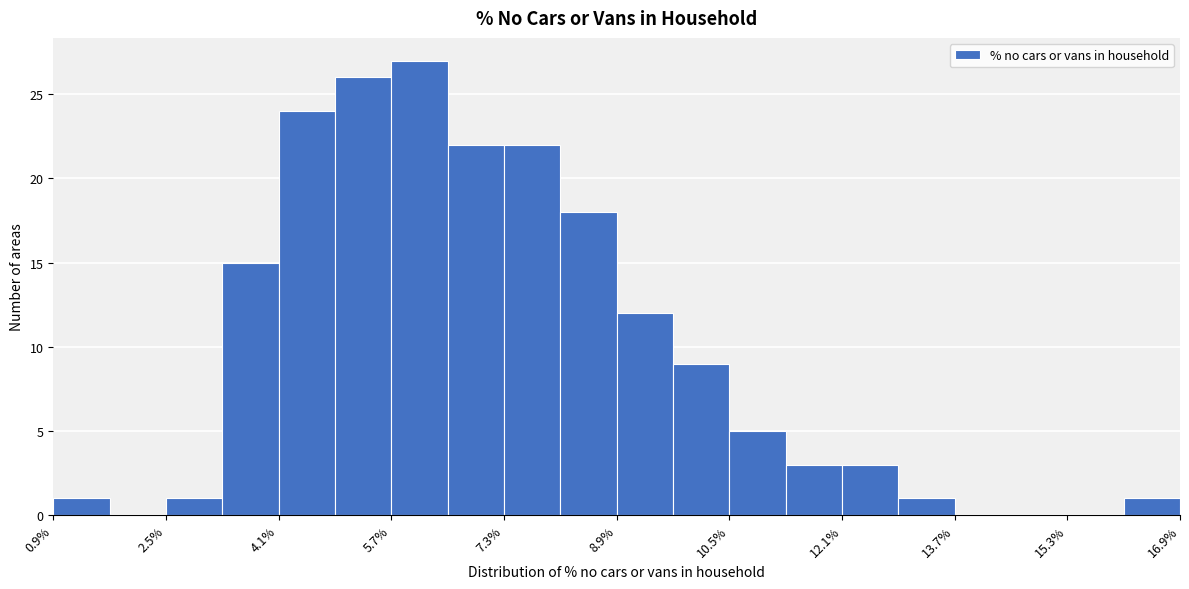

Reading left to right, list every bar in this chart as the range it spans on the x-axis followed by its height. Neither the bar edges nor the heights are printed on the chart, so give them approximately, as read against the axes.

1.0 to 1.8: 1
1.8 to 2.6: 0
2.6 to 3.4: 1
3.4 to 4.2: 15
4.2 to 5.0: 24
5.0 to 5.8: 26
5.8 to 6.6: 27
6.6 to 7.4: 22
7.4 to 8.2: 22
8.2 to 9.0: 18
9.0 to 9.8: 12
9.8 to 10.6: 9
10.6 to 11.4: 5
11.4 to 12.2: 3
12.2 to 13.0: 3
13.0 to 13.8: 1
13.8 to 14.6: 0
14.6 to 15.4: 0
15.4 to 16.2: 0
16.2 to 17.0: 1